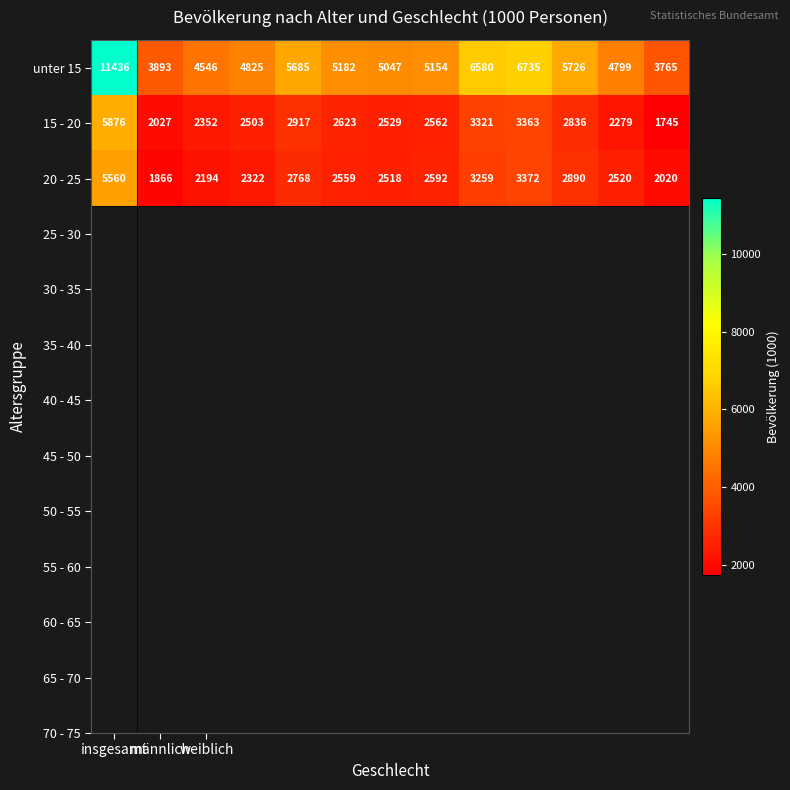

What is the minimum value for 20 - 25?

1866